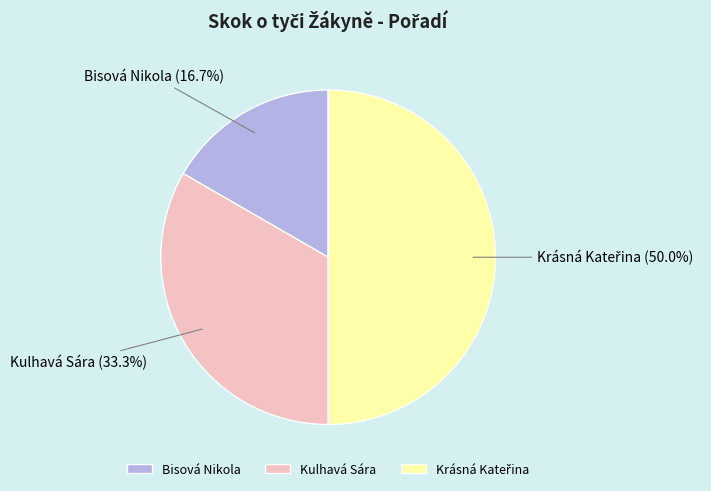

Is it true that Kulhavá Sára is 33% of the pie?

True